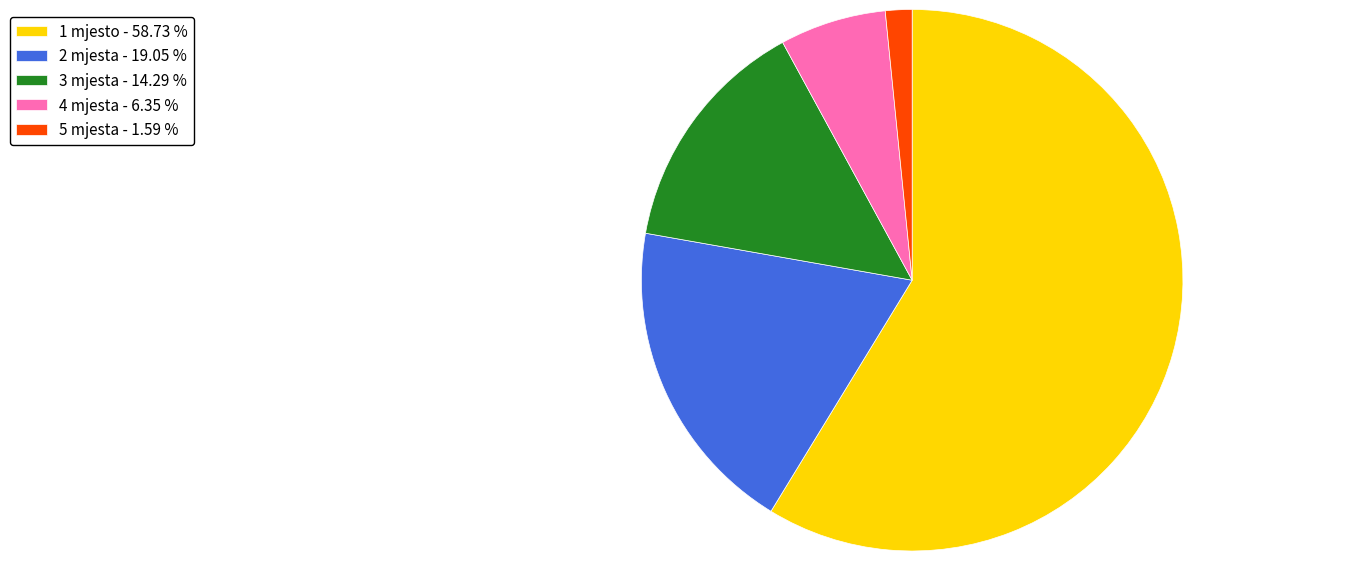

Approximately how many times larger is the value at 2 mjesta - 19.05 % compared to 1 mjesto - 58.73 %?

0.3